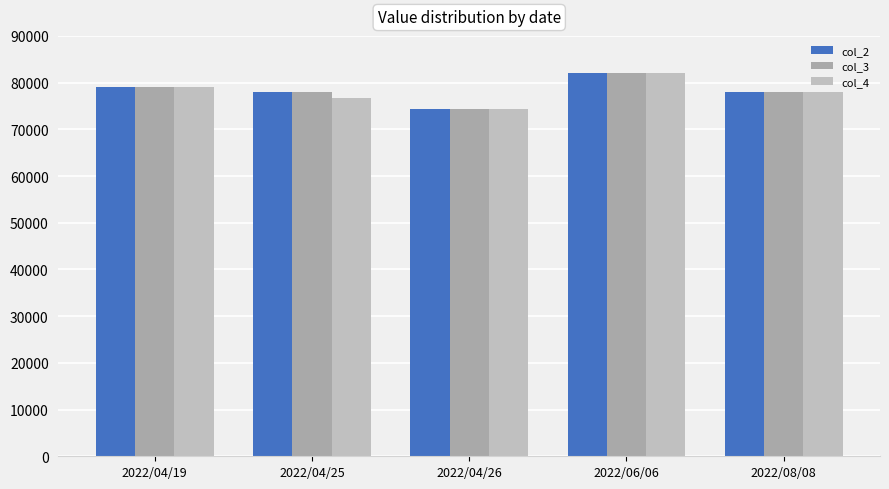

How many groups of bars are there?

5